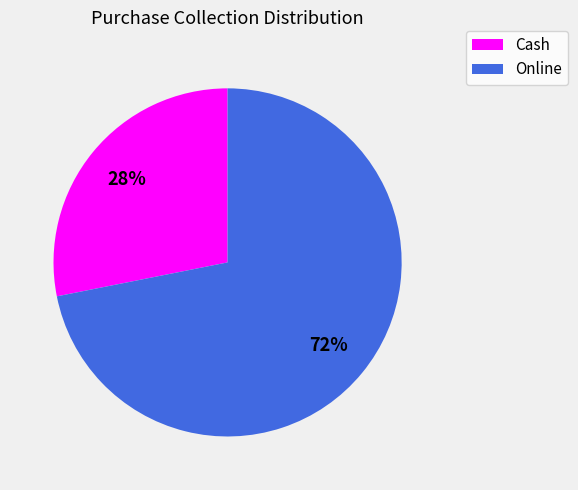

Which slice is the smallest?

Cash